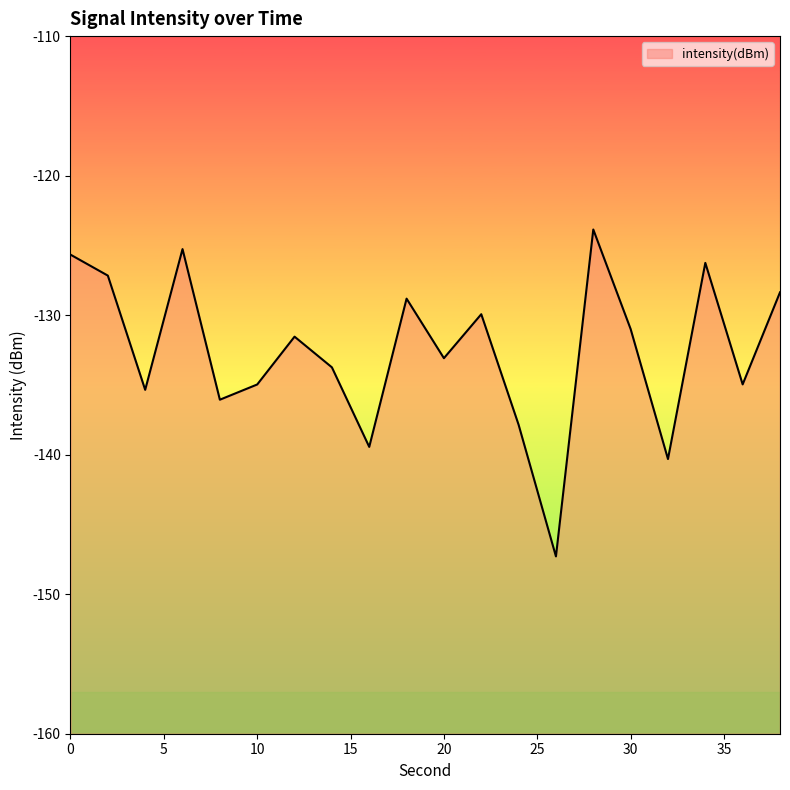

What is the average value?

-132.5